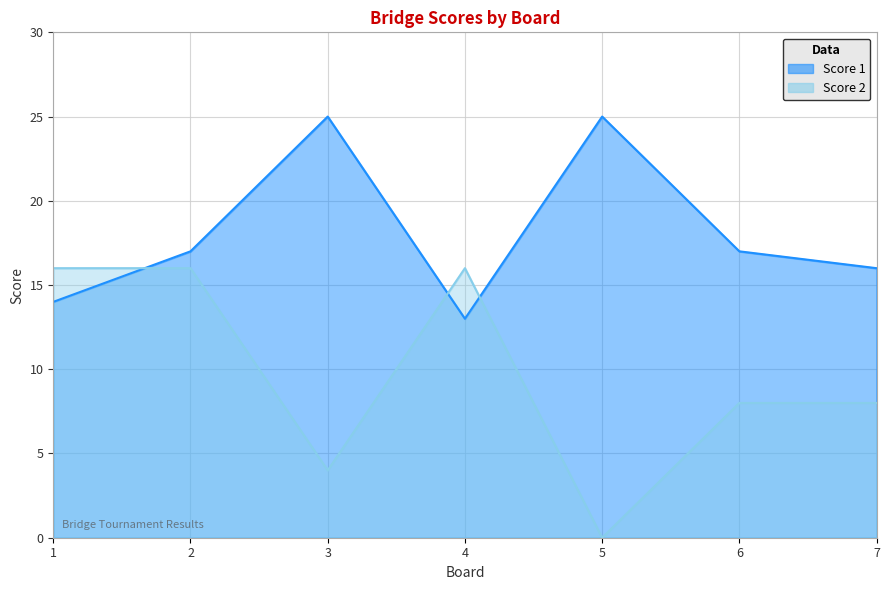

Which series has the largest total across all categories?

Score 1